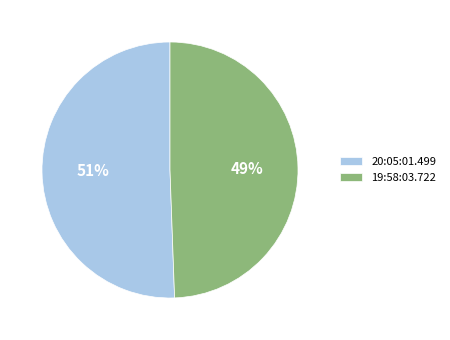

Which category has the biggest portion of the pie?

20:05:01.499